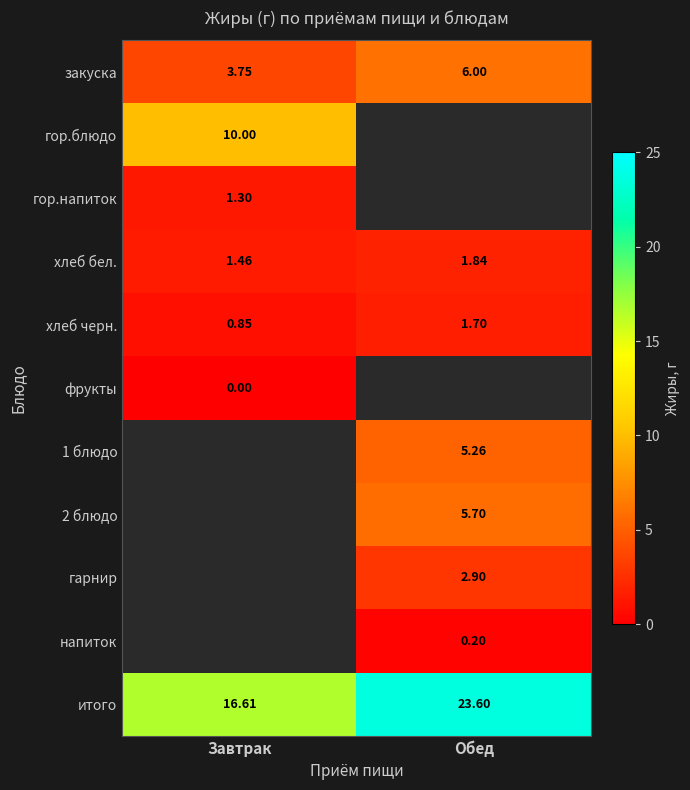

Is the value of гарнир at Обед greater than the value of итого at Завтрак?

No